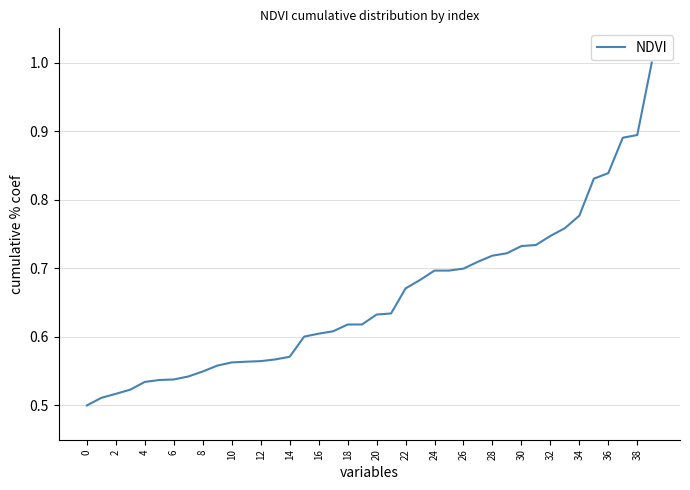

What is the maximum value shown in the chart?

1.0